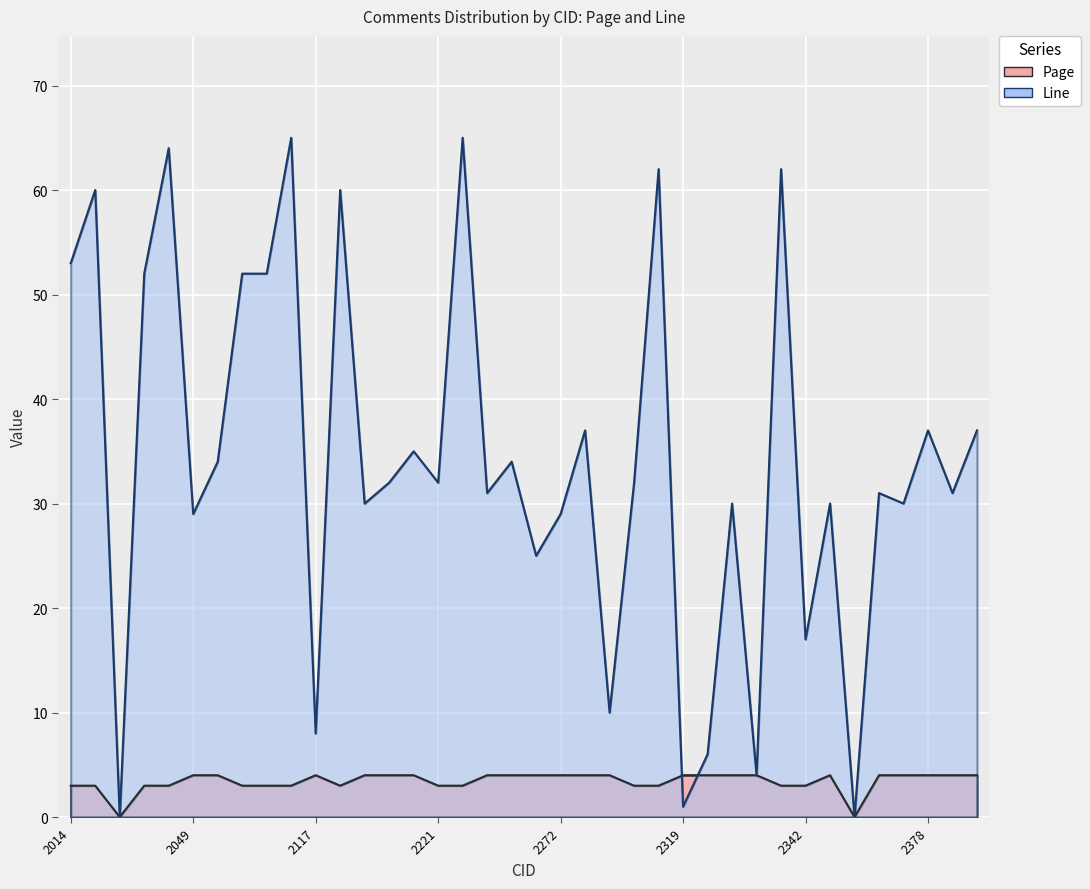

List the labels in order of Line value, largest first.

2116, 2232, 2047, 2318, 2340, 2040, 2118, 2014, 2045, 2114, 2115, 2275, 2378, 2386, 2121, 2106, 2235, 2120, 2221, 2286, 2234, 2352, 2385, 2119, 2321, 2343, 2377, 2049, 2272, 2271, 2342, 2278, 2117, 2320, 2339, 2319, 2043, 2351